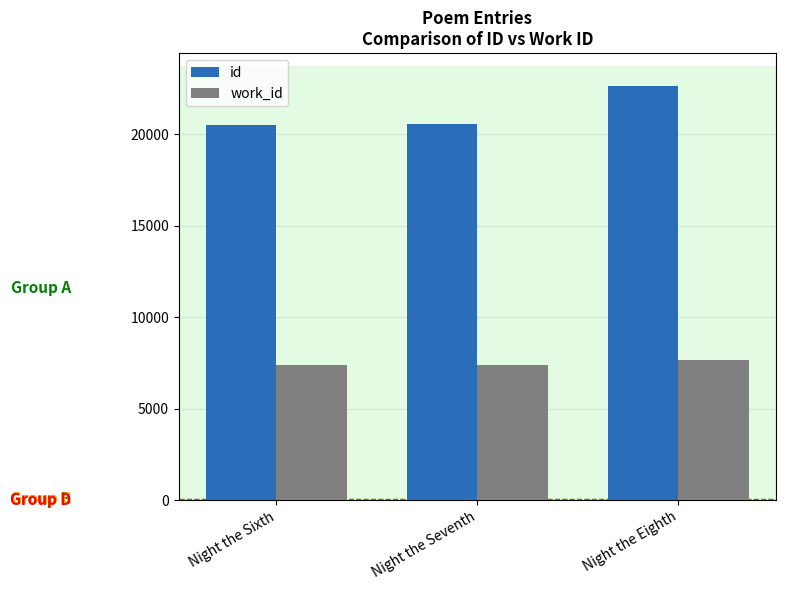

How many distinct data groups are displayed?

2